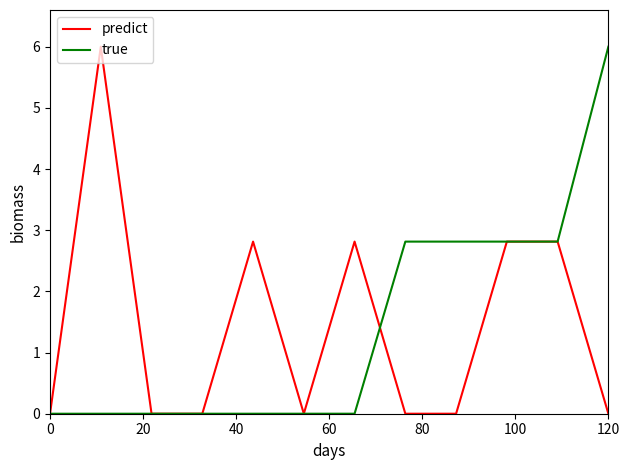

Does the chart display data point markers on the line(s)?

No